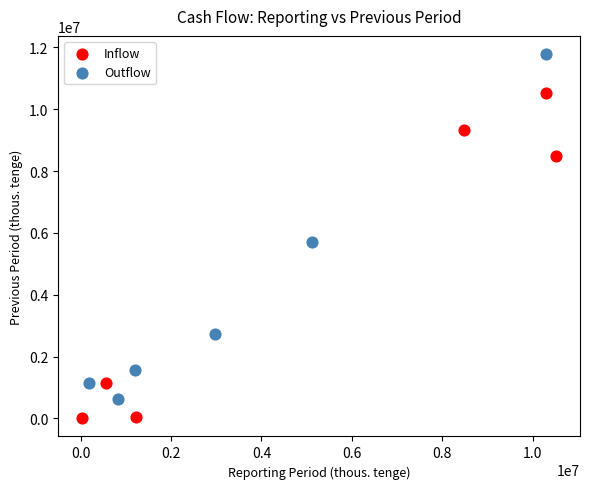

Which series reaches the minimum Y coordinate?

Inflow